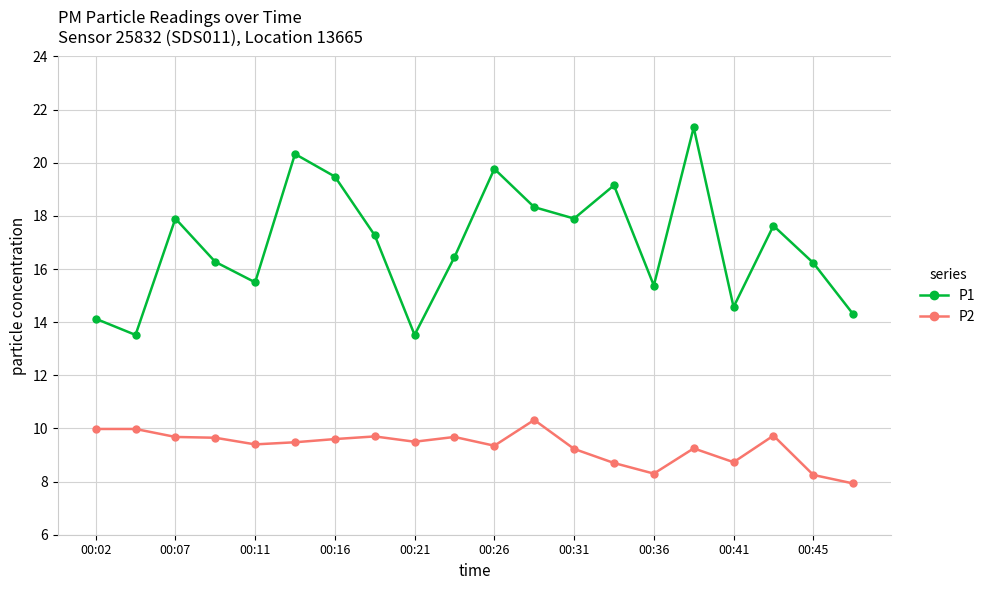

Which series has the largest range (max minus min)?

P1